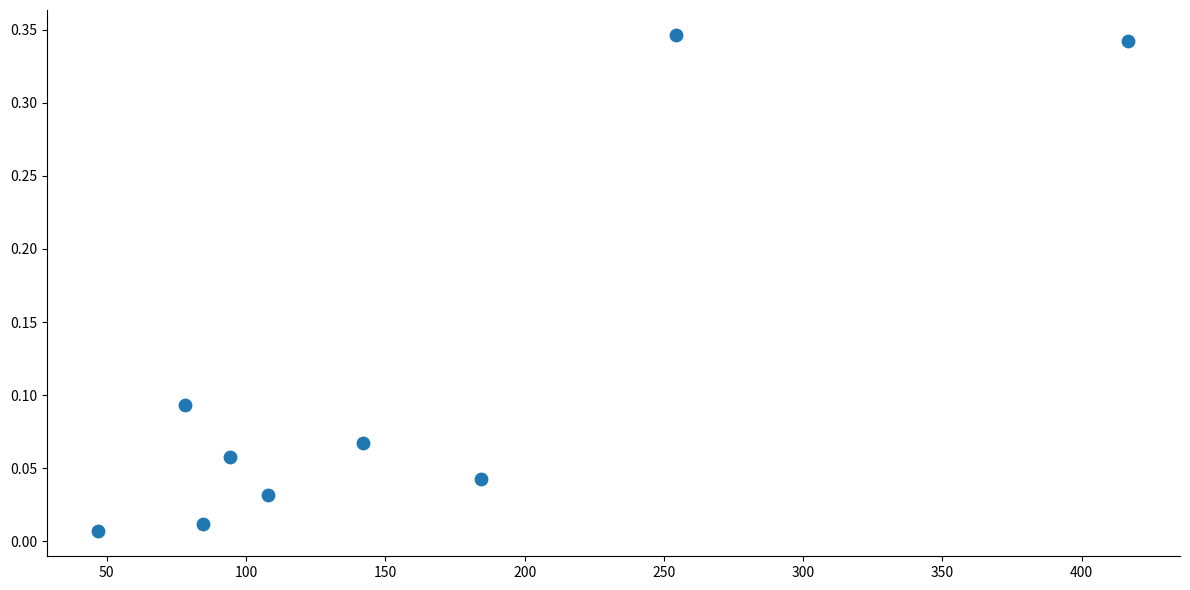

What is the range of X values (max minus min)?

369.8